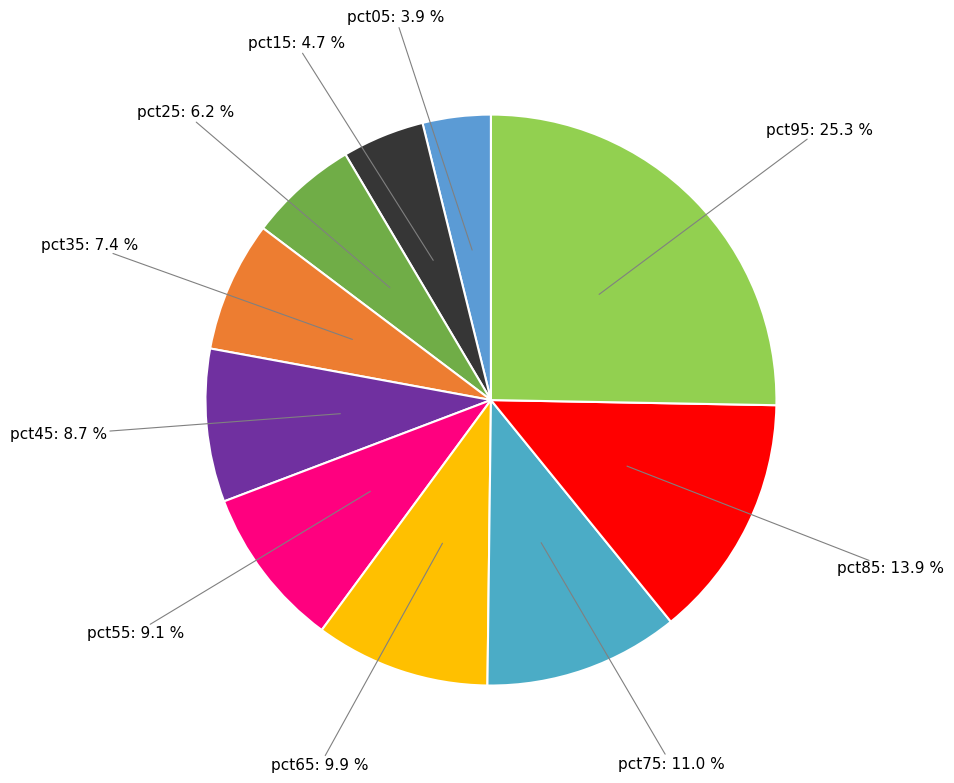

Count the number of slices in the pie.

10